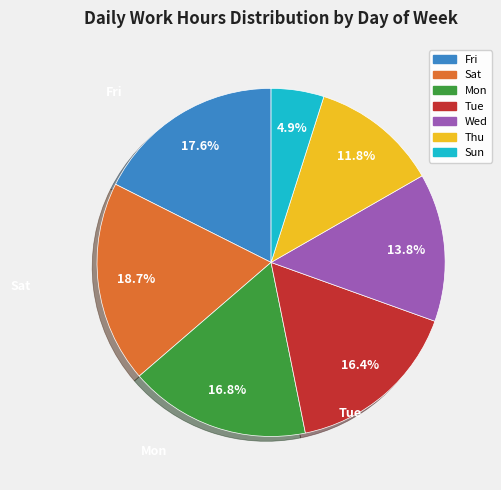

Is there any slice that represents more than half of the pie?

No